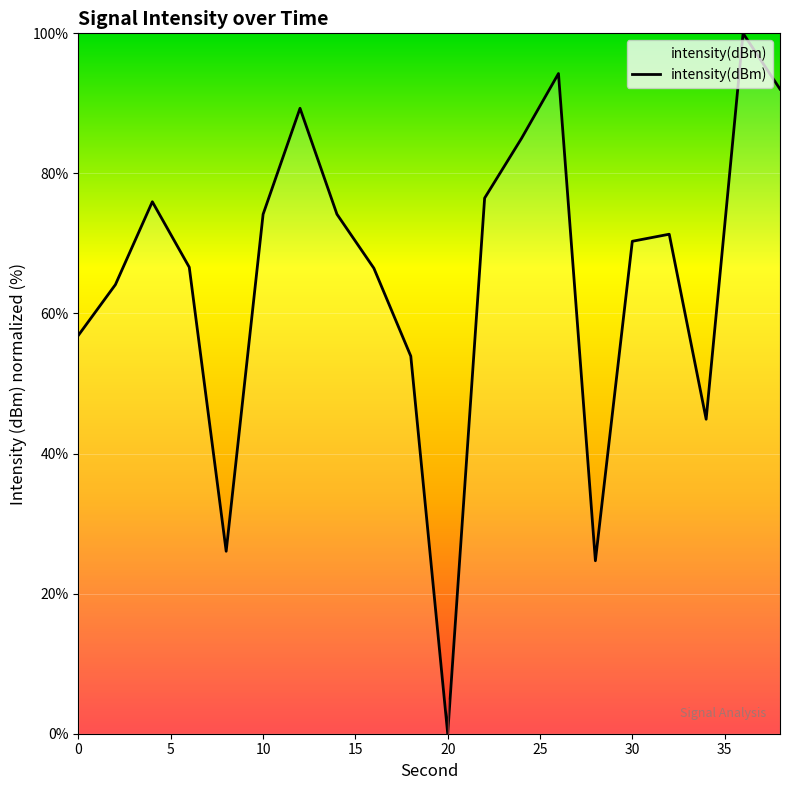

What is the difference between the maximum and minimum values?

100.0